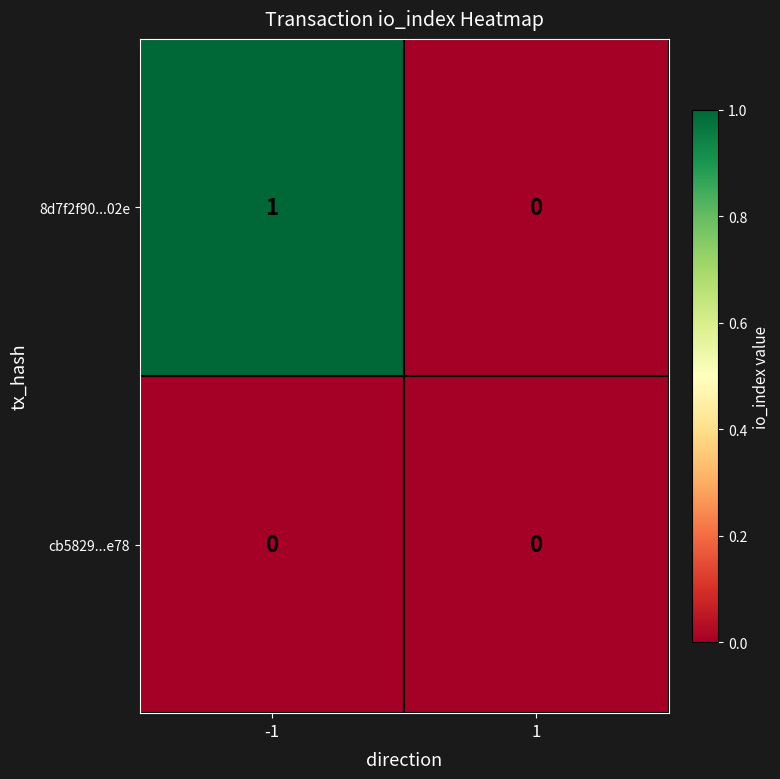

Reading left to right, list all the values displayed in this chart.

8d7f2f90...02e: 1	0
cb5829...e78: 0	0